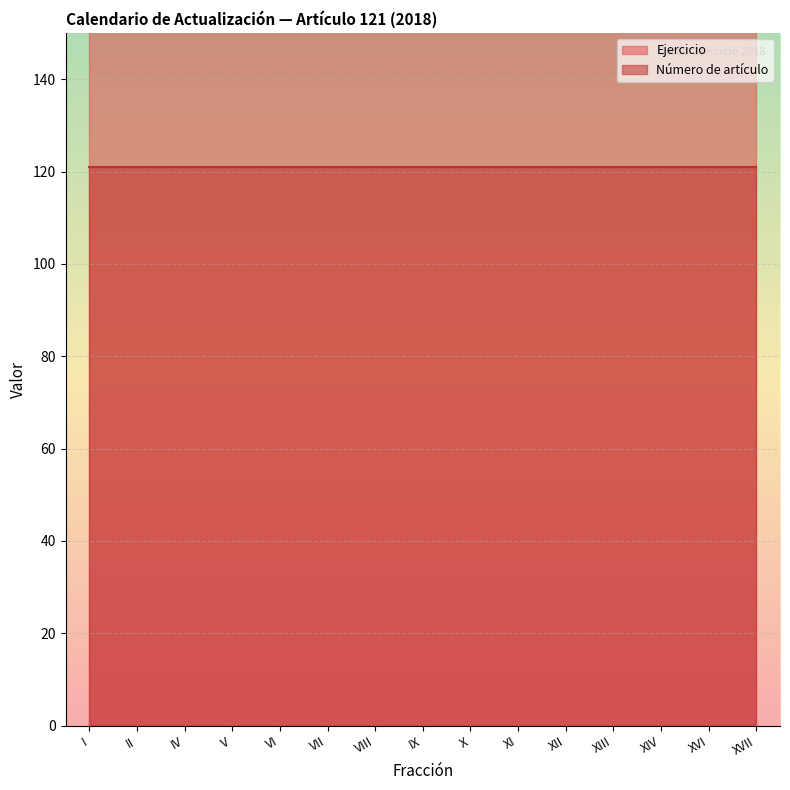

How many data points does each series have?

15